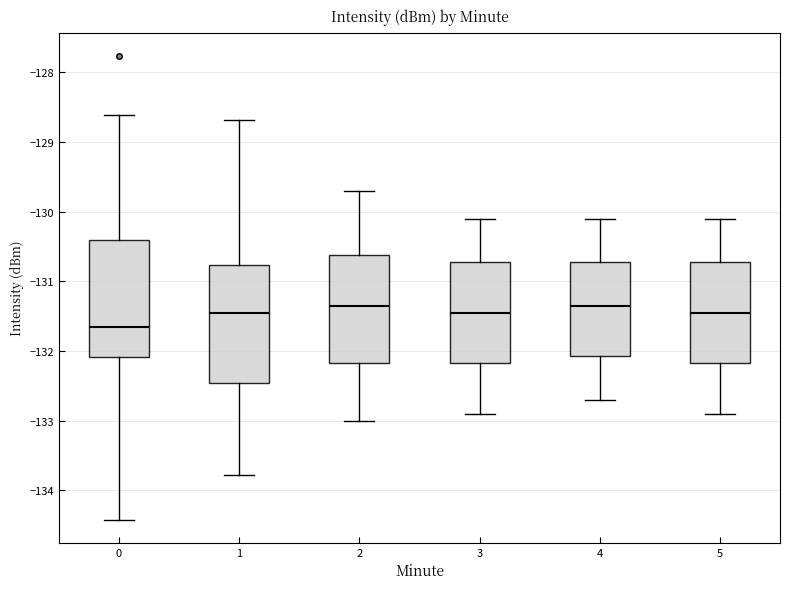

Which box has the lowest median line?

0